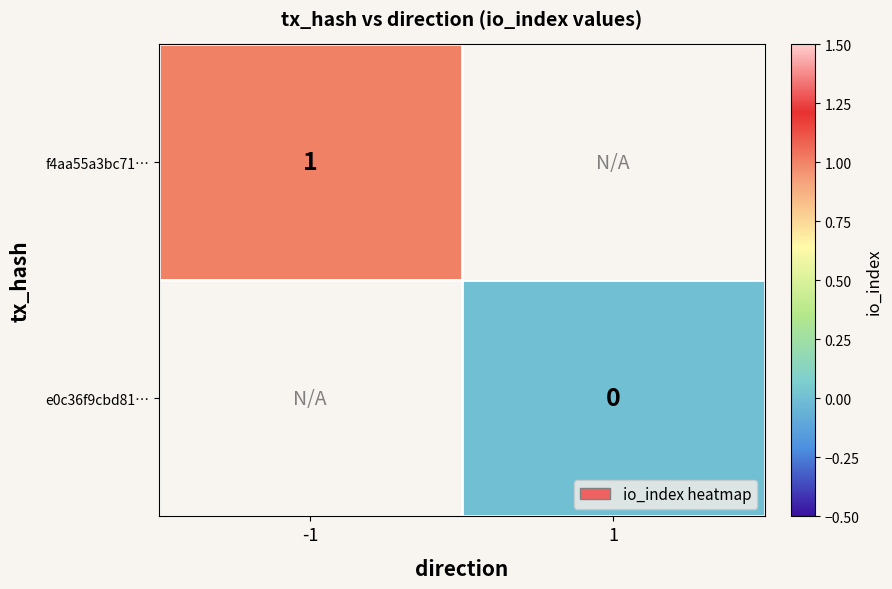

How many distinct data groups are displayed?

2